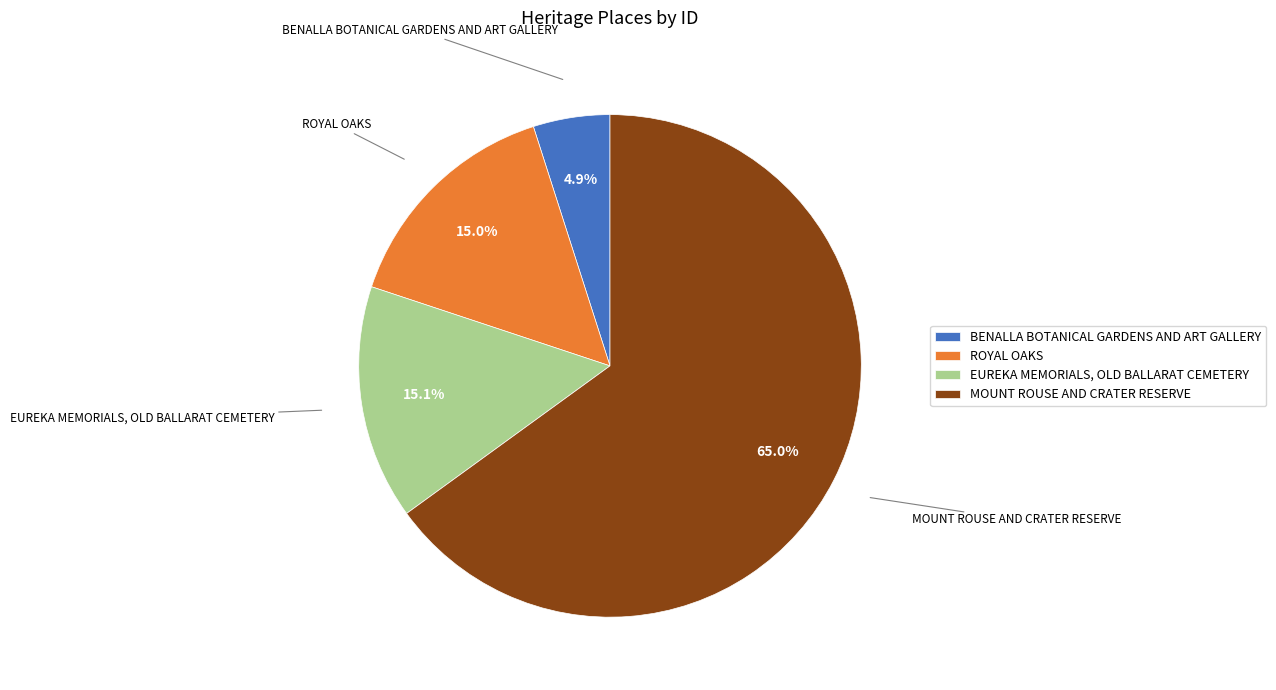

To the nearest percent, what is the difference between the largest and smallest slice percentages?

60%